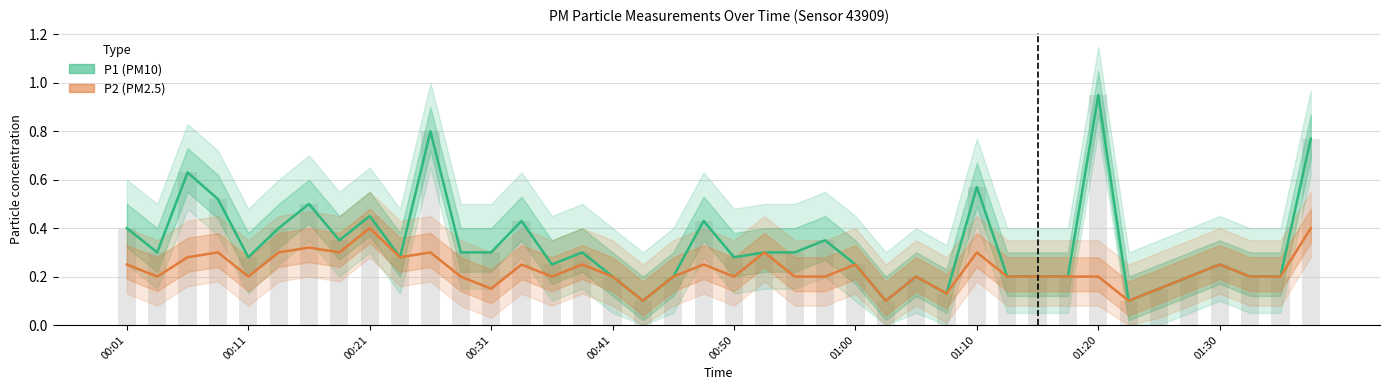

Between 00:48 and 01:18, which series saw the biggest shift?

P1